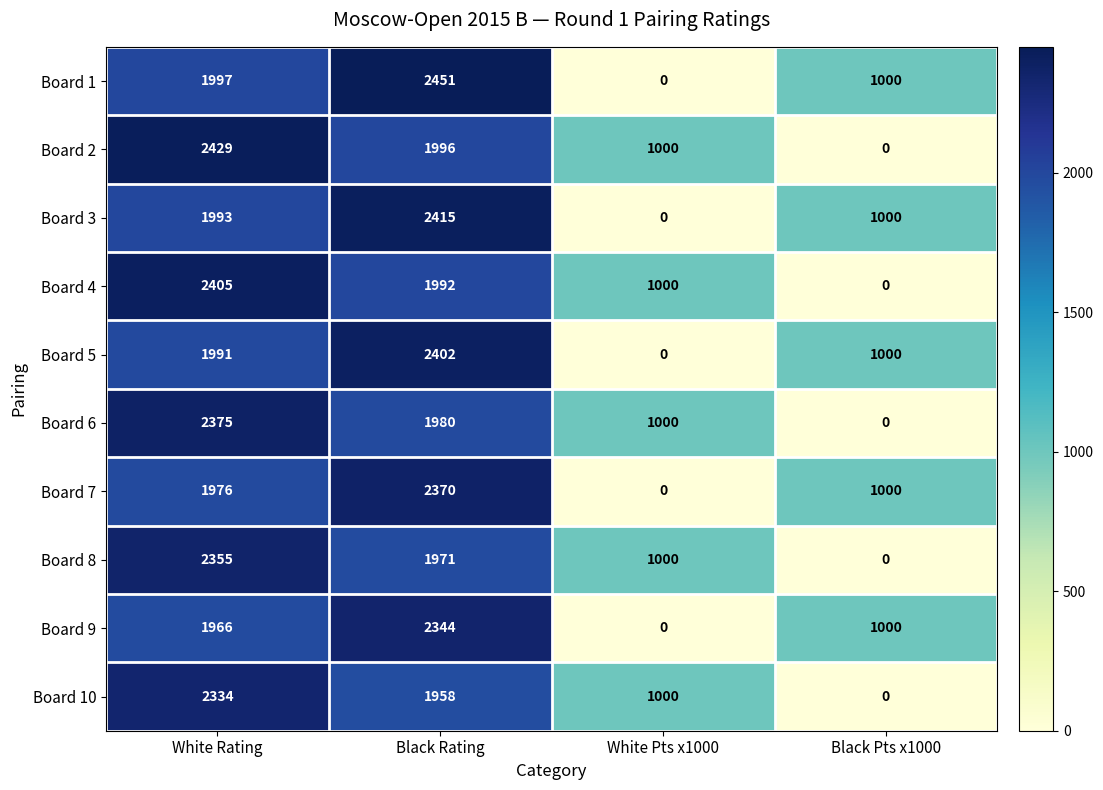

Rank the categories by Board 10 value from lowest to highest.

Black Pts x1000, White Pts x1000, Black Rating, White Rating